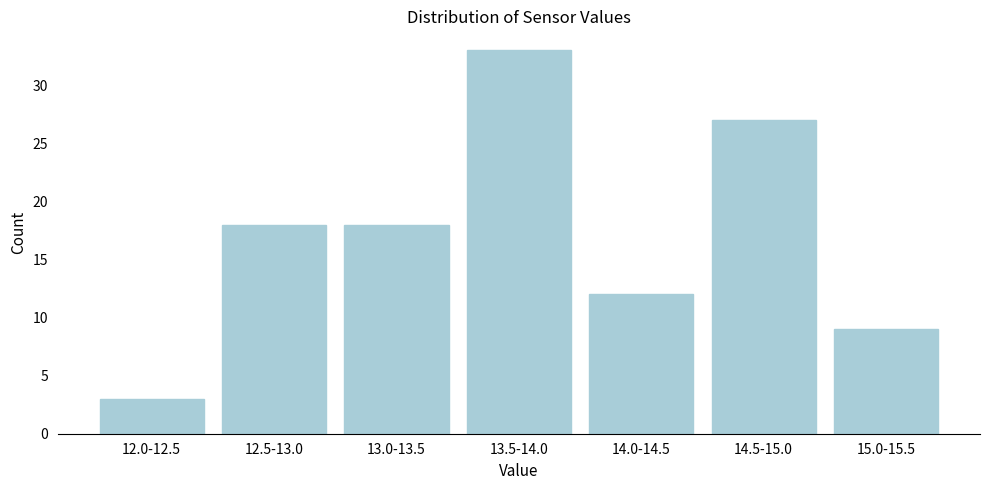

Reading left to right, list all the values displayed in this chart.

3	18	18	33	12	27	9